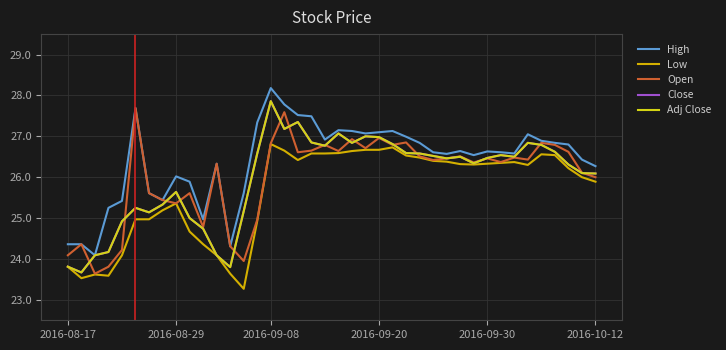

What is the difference between the second highest and minimum values in the Adj Close series?

3.7